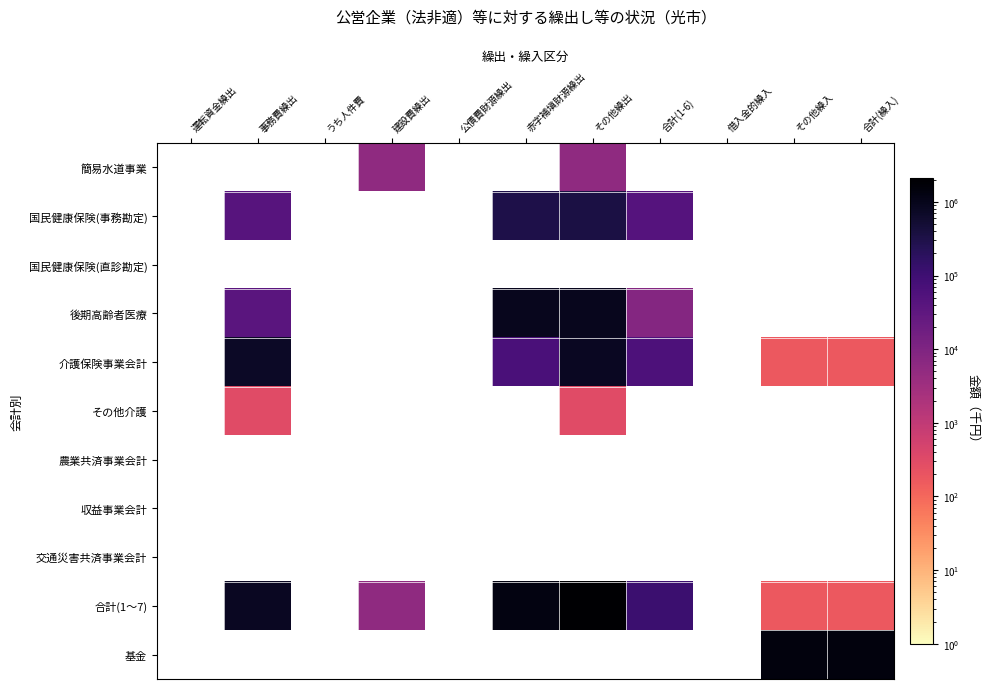

Reading left to right, transcribe all the data shown in this chart.

簡易水道事業: 運転資金繰出=0	事務費繰出=0	うち人件費=0	建設費繰出=5400	公債費財源繰出=0	赤字補塡財源繰出=0	その他繰出=5400	合計(1-6)=0	借入金的繰入=0	その他繰入=0	合計(繰入)=0
国民健康保険(事務勘定): 運転資金繰出=0	事務費繰出=42219	うち人件費=0	建設費繰出=0	公債費財源繰出=0	赤字補塡財源繰出=308834	その他繰出=351053	合計(1-6)=45386	借入金的繰入=0	その他繰入=0	合計(繰入)=0
国民健康保険(直診勘定): 運転資金繰出=0	事務費繰出=0	うち人件費=0	建設費繰出=0	公債費財源繰出=0	赤字補塡財源繰出=0	その他繰出=0	合計(1-6)=0	借入金的繰入=0	その他繰入=0	合計(繰入)=0
後期高齢者医療: 運転資金繰出=0	事務費繰出=37723	うち人件費=0	建設費繰出=0	公債費財源繰出=0	赤字補塡財源繰出=900701	その他繰出=938424	合計(1-6)=8410	借入金的繰入=0	その他繰入=0	合計(繰入)=0
介護保険事業会計: 運転資金繰出=0	事務費繰出=739094	うち人件費=0	建設費繰出=0	公債費財源繰出=0	赤字補塡財源繰出=65784	その他繰出=804878	合計(1-6)=59133	借入金的繰入=0	その他繰入=175	合計(繰入)=175
その他介護: 運転資金繰出=0	事務費繰出=311	うち人件費=0	建設費繰出=0	公債費財源繰出=0	赤字補塡財源繰出=0	その他繰出=311	合計(1-6)=0	借入金的繰入=0	その他繰入=0	合計(繰入)=0
農業共済事業会計: 運転資金繰出=0	事務費繰出=0	うち人件費=0	建設費繰出=0	公債費財源繰出=0	赤字補塡財源繰出=0	その他繰出=0	合計(1-6)=0	借入金的繰入=0	その他繰入=0	合計(繰入)=0
収益事業会計: 運転資金繰出=0	事務費繰出=0	うち人件費=0	建設費繰出=0	公債費財源繰出=0	赤字補塡財源繰出=0	その他繰出=0	合計(1-6)=0	借入金的繰入=0	その他繰入=0	合計(繰入)=0
交通災害共済事業会計: 運転資金繰出=0	事務費繰出=0	うち人件費=0	建設費繰出=0	公債費財源繰出=0	赤字補塡財源繰出=0	その他繰出=0	合計(1-6)=0	借入金的繰入=0	その他繰入=0	合計(繰入)=0
合計(1～7): 運転資金繰出=0	事務費繰出=819347	うち人件費=0	建設費繰出=5400	公債費財源繰出=0	赤字補塡財源繰出=1275319	その他繰出=2100066	合計(1-6)=112929	借入金的繰入=0	その他繰入=175	合計(繰入)=175
基金: 運転資金繰出=0	事務費繰出=0	うち人件費=0	建設費繰出=0	公債費財源繰出=0	赤字補塡財源繰出=0	その他繰出=0	合計(1-6)=0	借入金的繰入=0	その他繰入=1475818	合計(繰入)=1475818